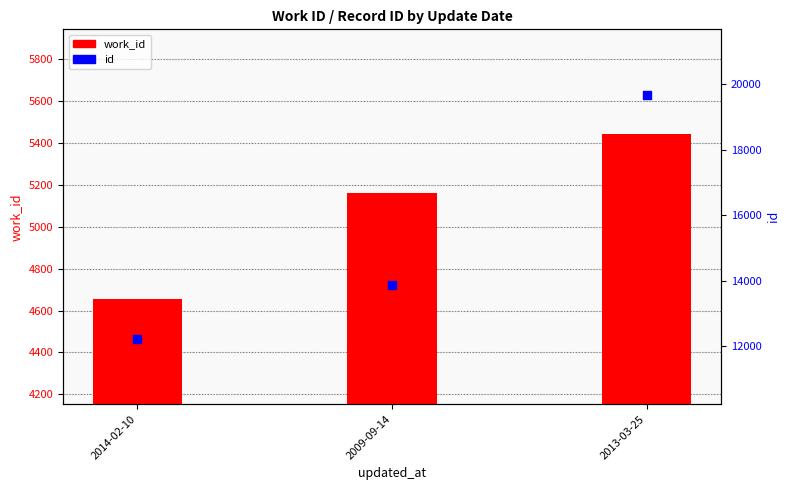

Is the value of id at 2014-02-10 greater than the value of work_id at 2009-09-14?

Yes